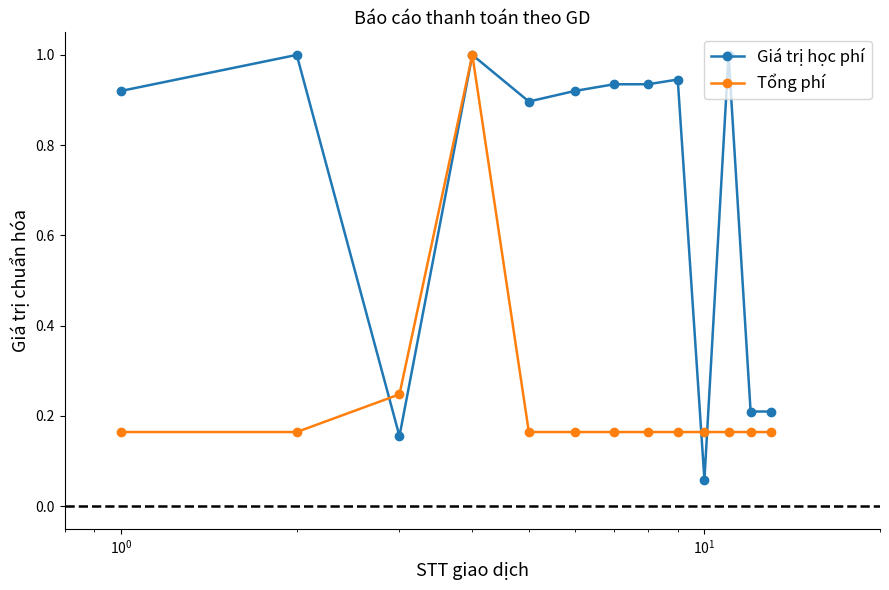

True or false: Tổng phí has more than 0 points higher than both neighbors.

True